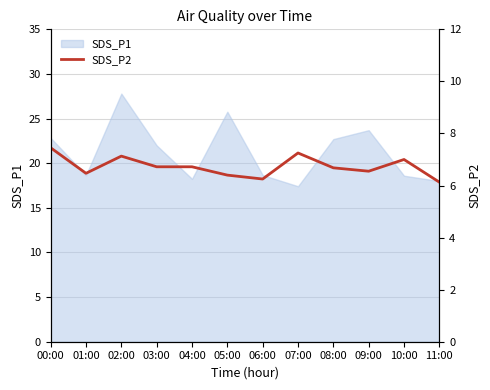

At which category does the data reach its first local valley?

01:00